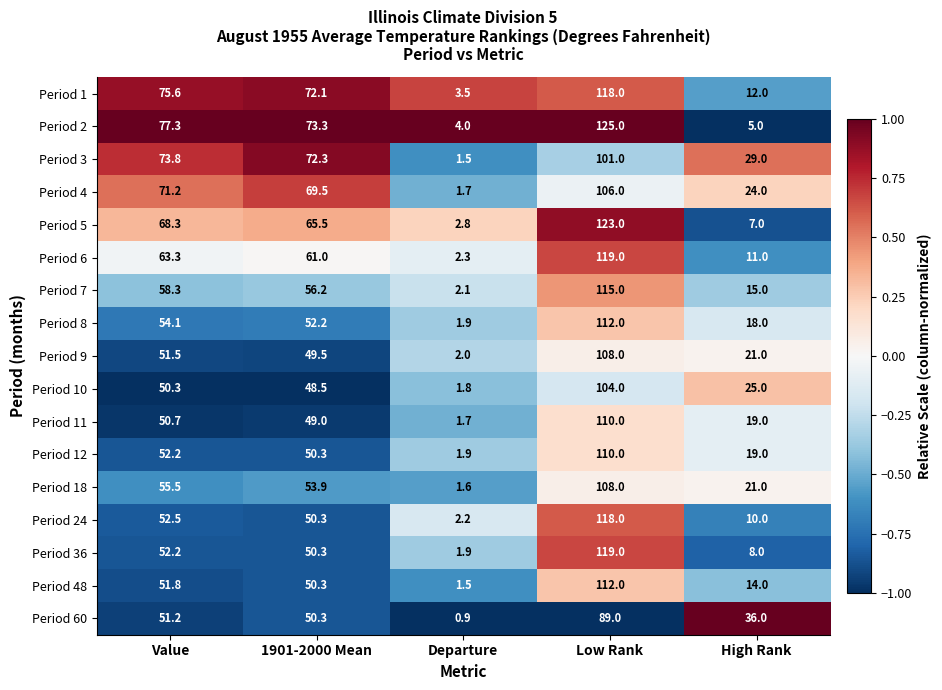

How many series are shown in this chart?

17